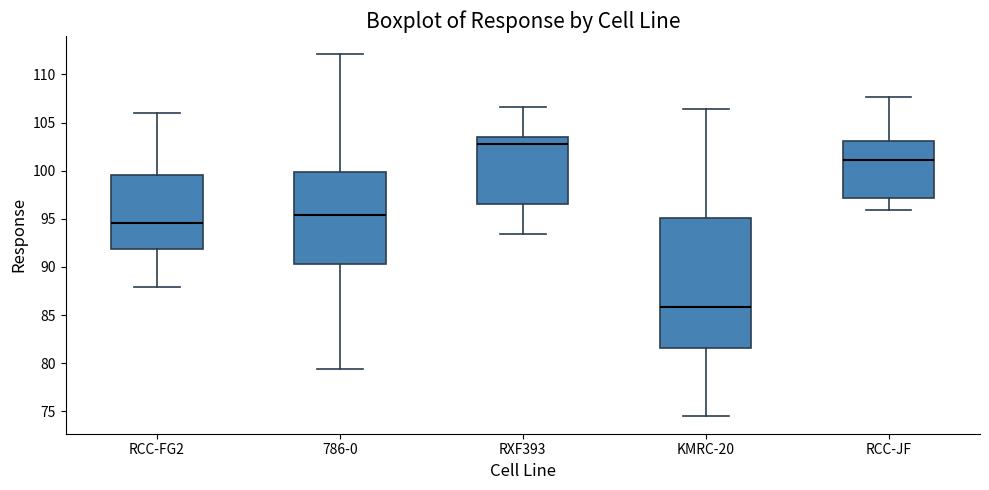

Where does the median line of the box for RXF393 sit on the y-axis? The values are not printed on the chart, so give them approximately, as read against the axis.

103.0